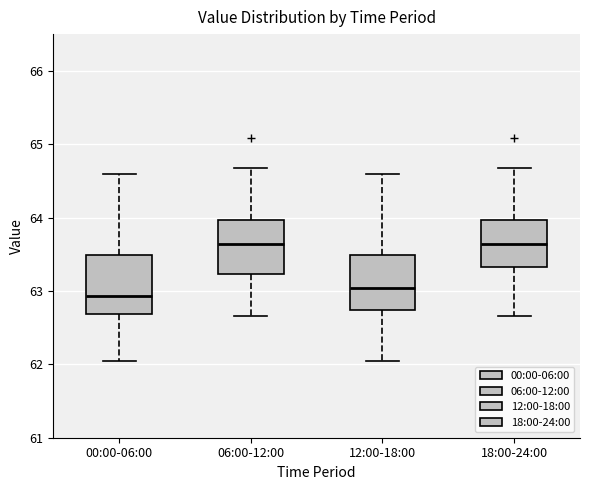

Reading left to right, read every box against the y-axis: the position of its median line, the range the box covers, and the ends of its whiskers. The values are not printed on the chart, so give them approximately, as read against the axis.

00:00-06:00: median 62.9, box 62.7 to 63.5, whiskers 62.1 to 64.6
06:00-12:00: median 63.6, box 63.2 to 64.0, whiskers 62.7 to 64.7
12:00-18:00: median 63.0, box 62.7 to 63.5, whiskers 62.1 to 64.6
18:00-24:00: median 63.6, box 63.3 to 64.0, whiskers 62.7 to 64.7